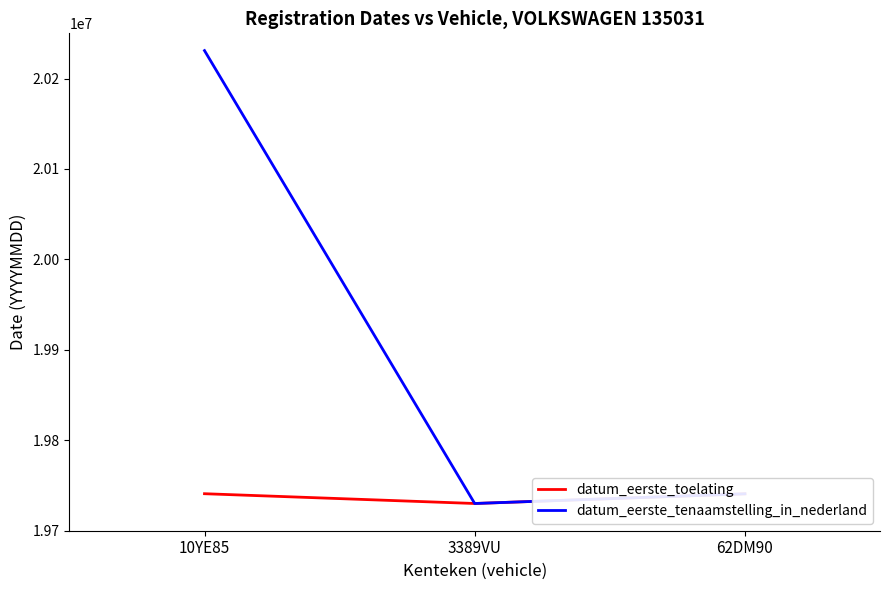

Rank the series by their average value, from lowest to highest.

datum_eerste_toelating, datum_eerste_tenaamstelling_in_nederland